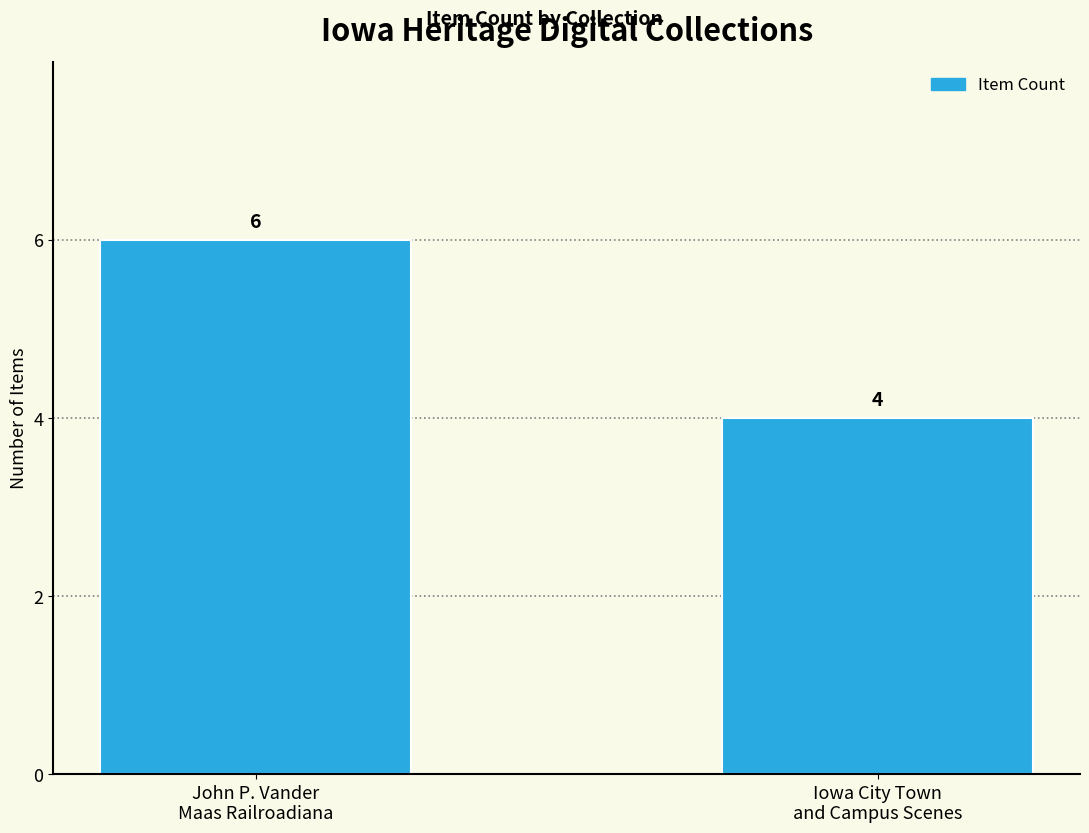

Between Iowa City Town
and Campus Scenes and John P. Vander
Maas Railroadiana, which is larger?

John P. Vander
Maas Railroadiana